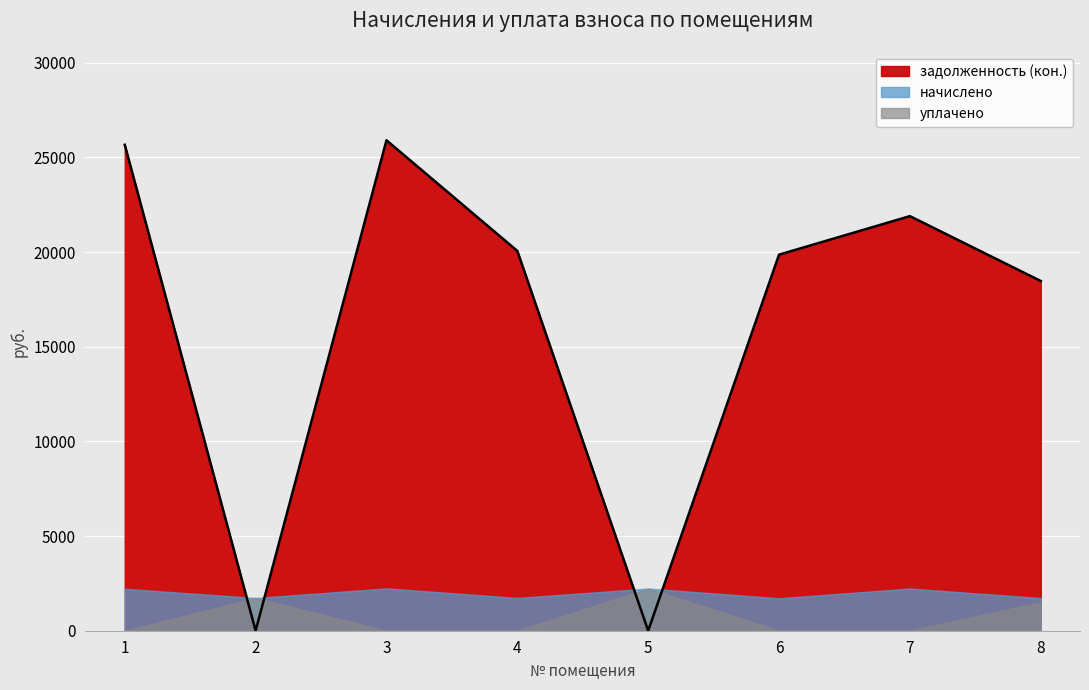

What is the difference between the maximum and minimum values in the уплачено series?

2228.8